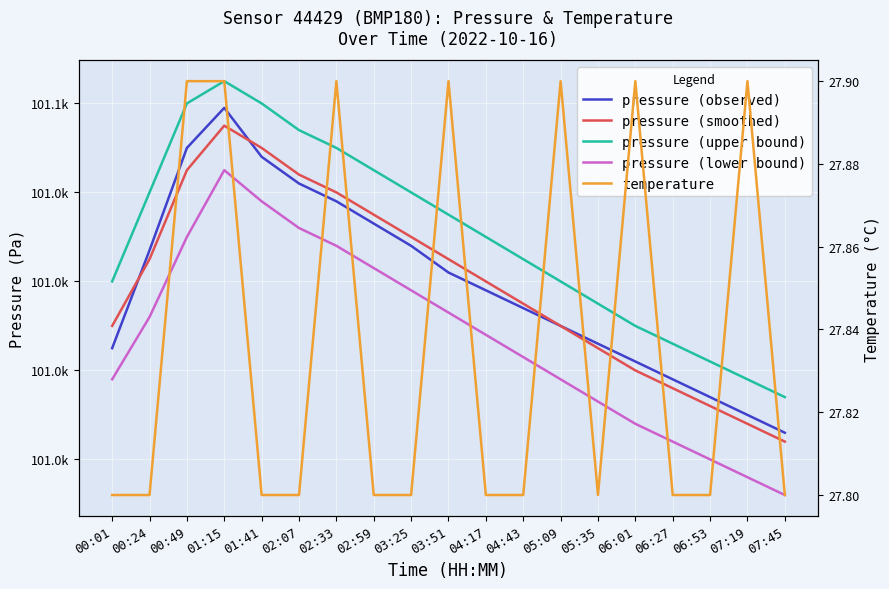

Does the chart display data point markers on the line(s)?

No